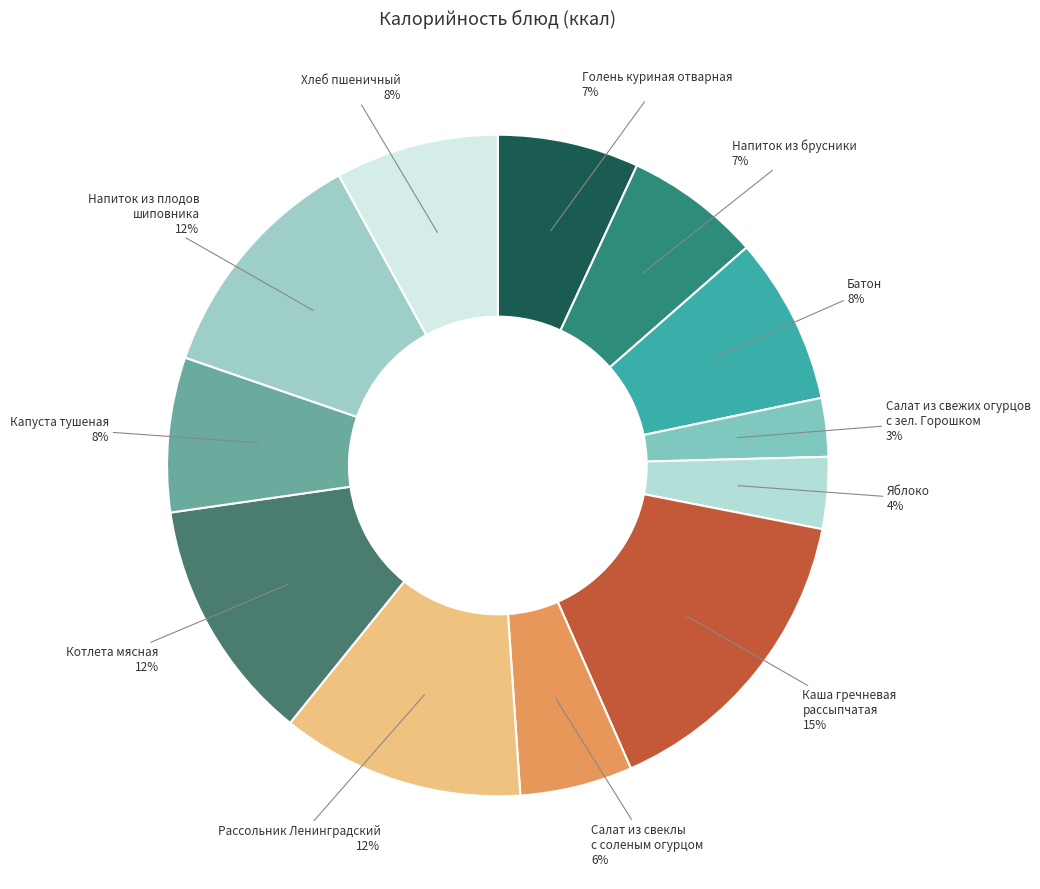

Count the number of slices in the pie.

12